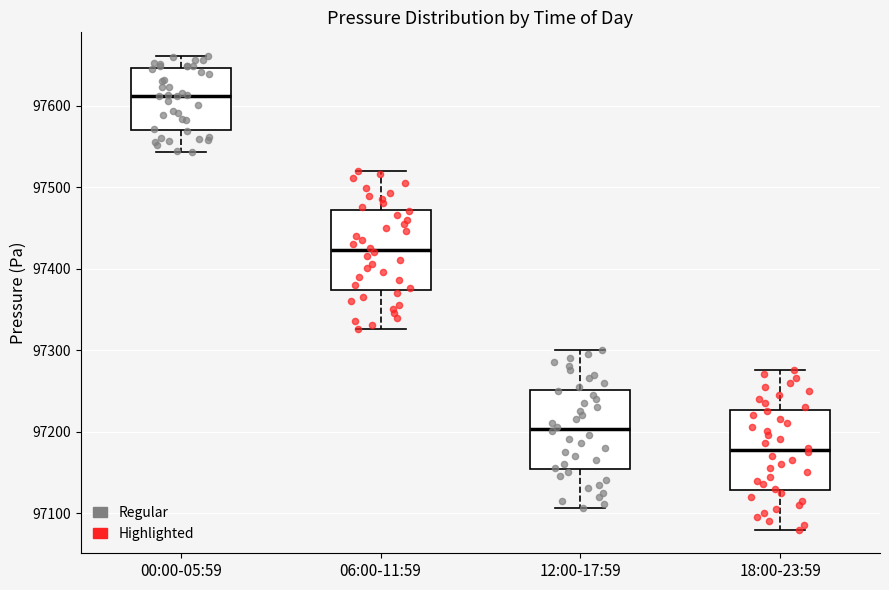

Which box has the lowest median line?

18:00-23:59